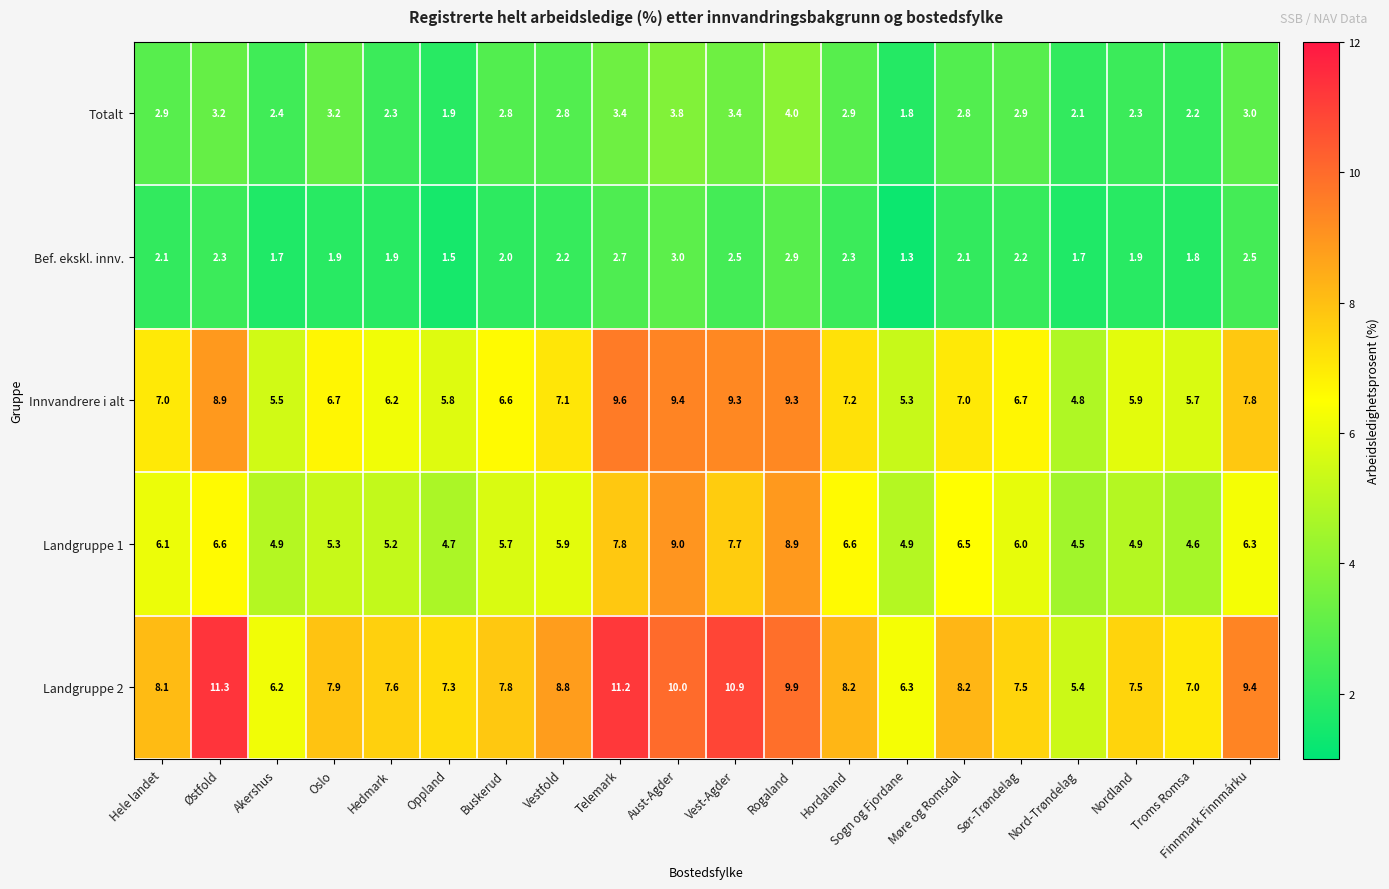

At which category is the sum across all series the highest?

Aust-Agder